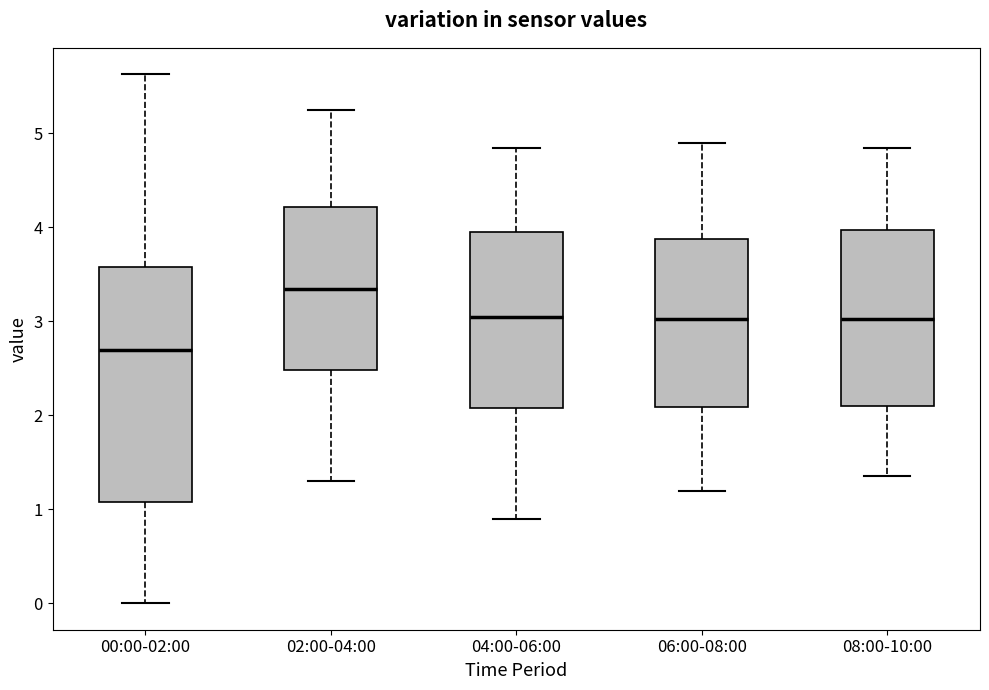

Which box is the tallest, from its lower edge to its upper edge?

00:00-02:00